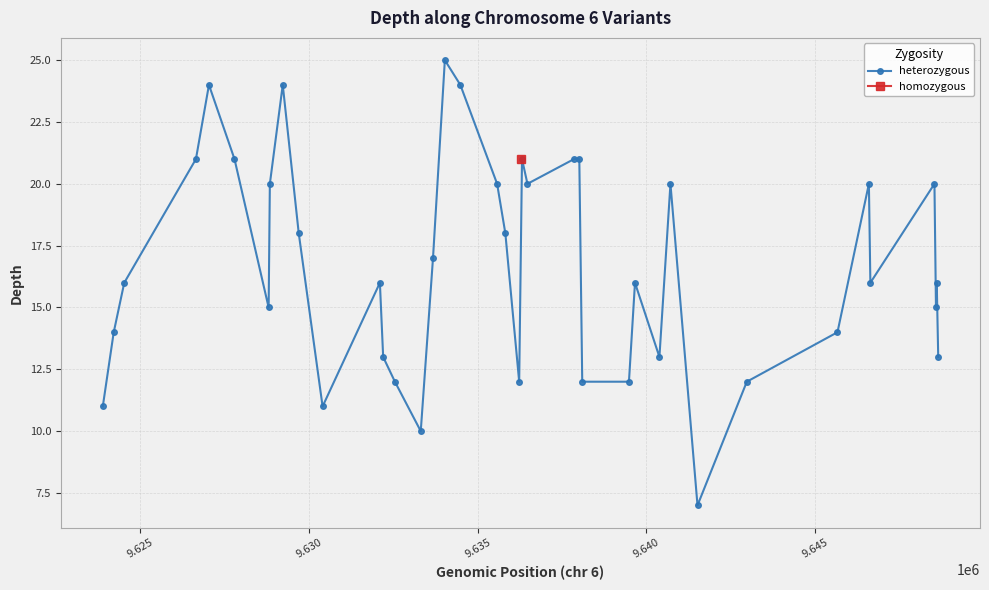

What is the maximum value for heterozygous?

25